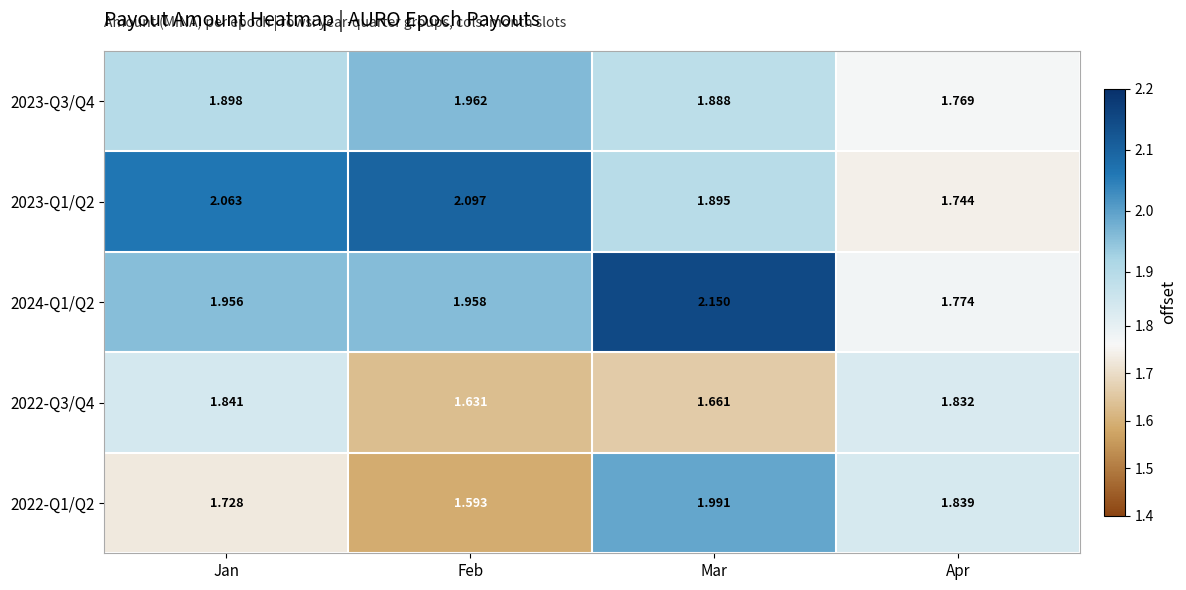

At how many categories does at least one series exceed 1?

4